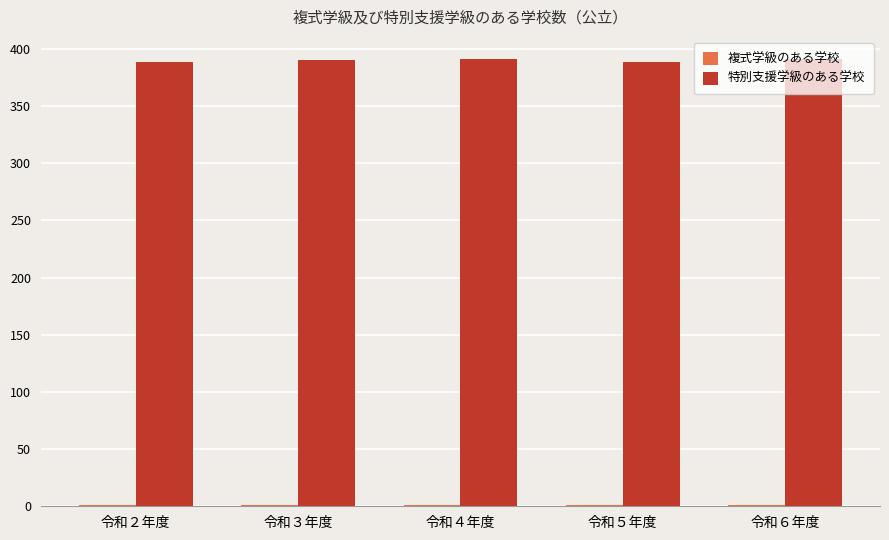

What is the sum of all 特別支援学級のある学校 values?

1950